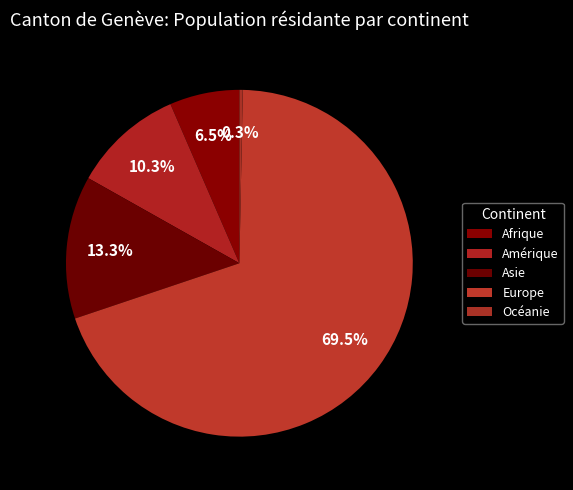

Combined, what portion of the pie is Océanie and Asie?

13.6%